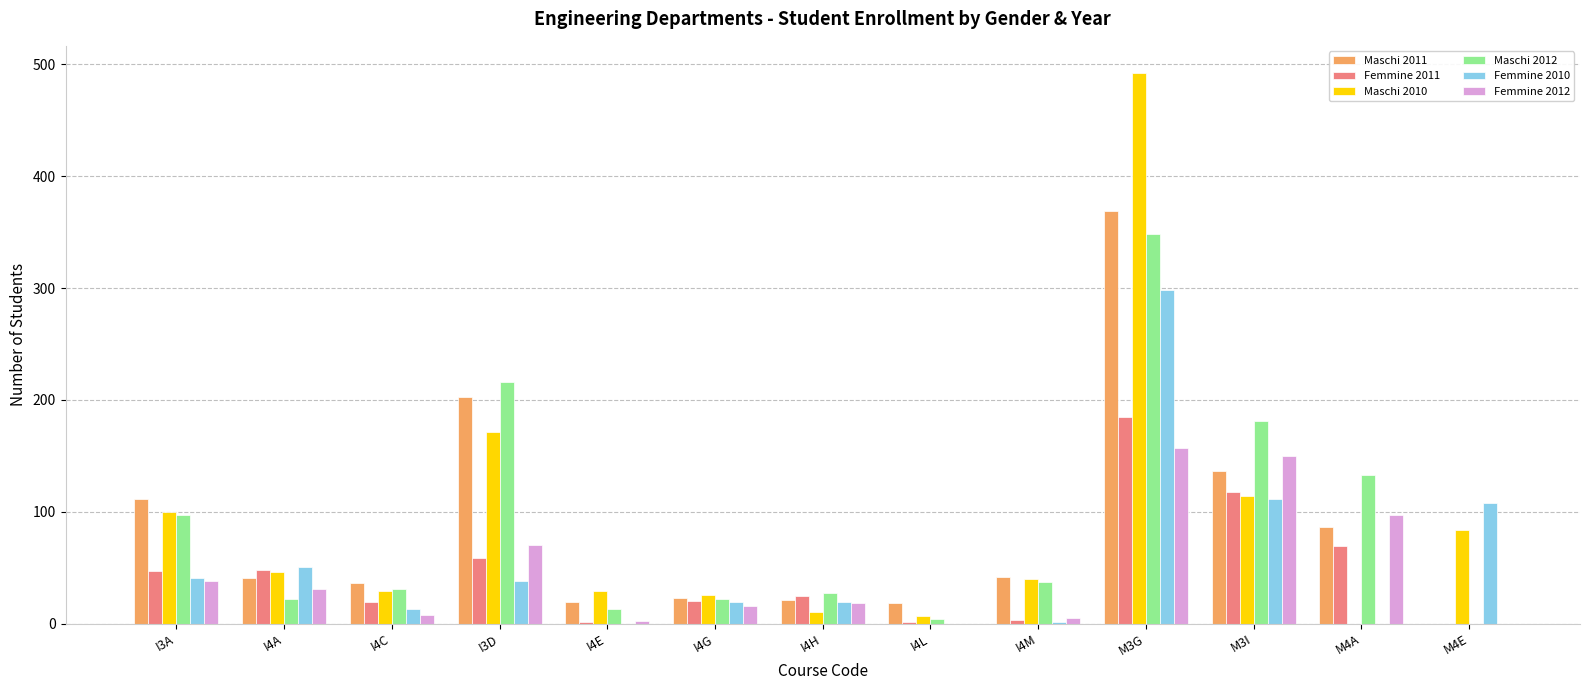

What is the approximate value of Femmine 2012 at I4M?

5